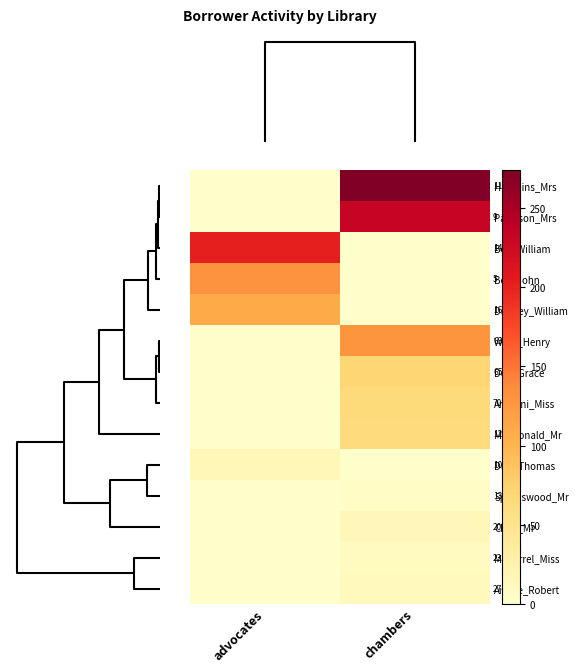

At how many categories does at least one series exceed 150?

2